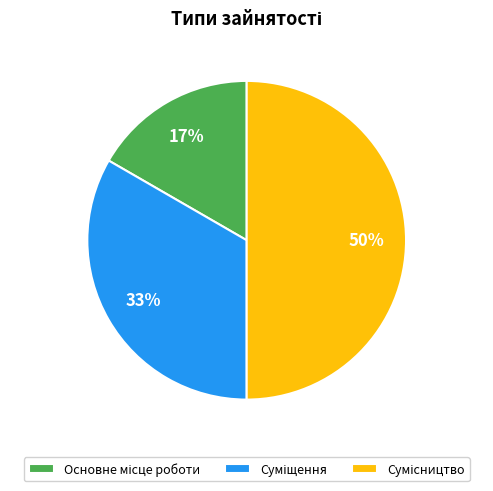

To the nearest percent, what is the difference between the largest and smallest slice percentages?

33%